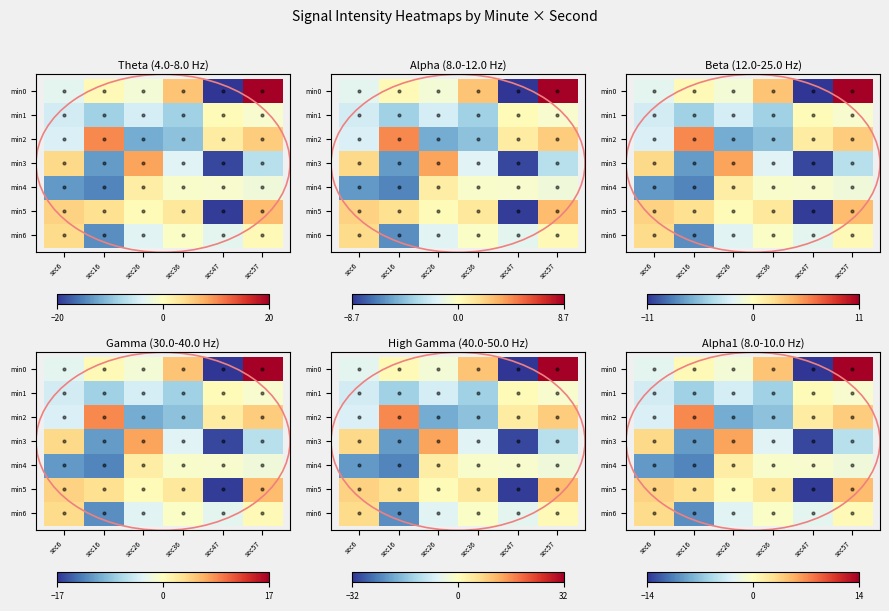

Between sec47 and sec57, which series saw the biggest shift?

min0